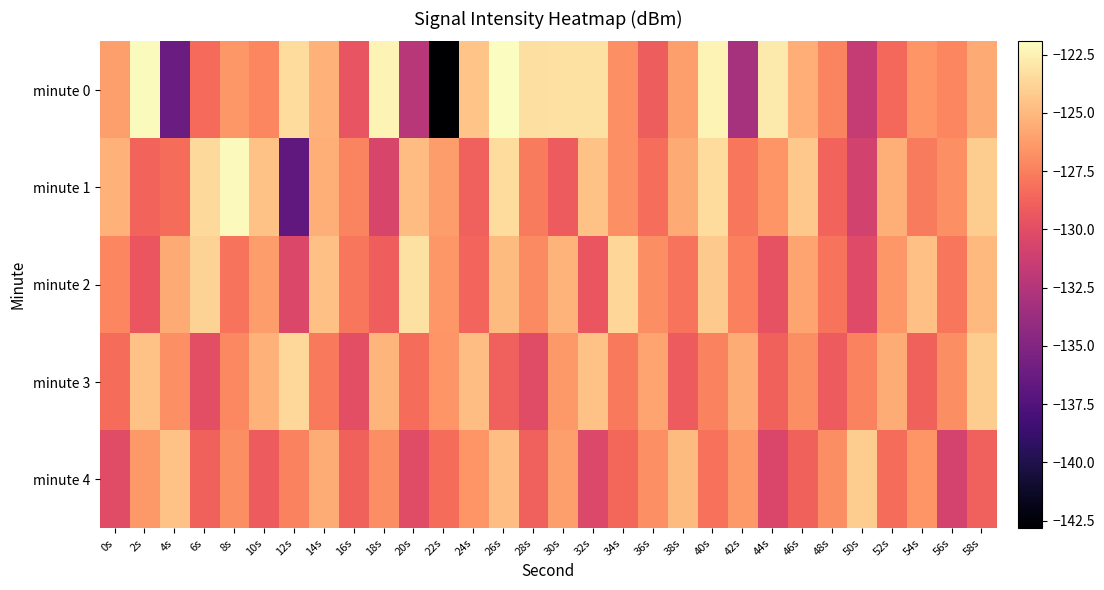

Which category has the lowest value across all series?

22s